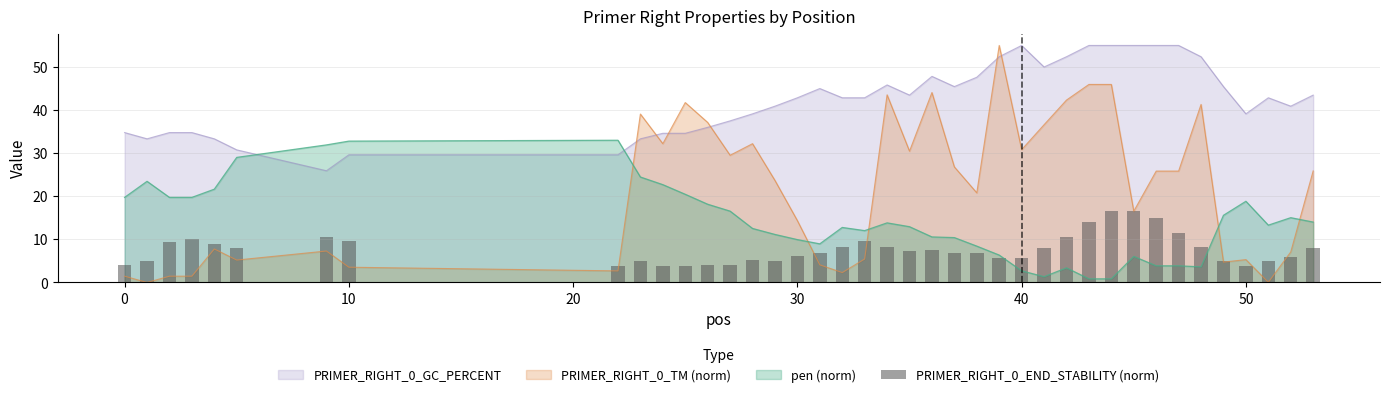

The PRIMER_RIGHT_0_TM (norm) series shows 7.8 at 30. True or false?

False